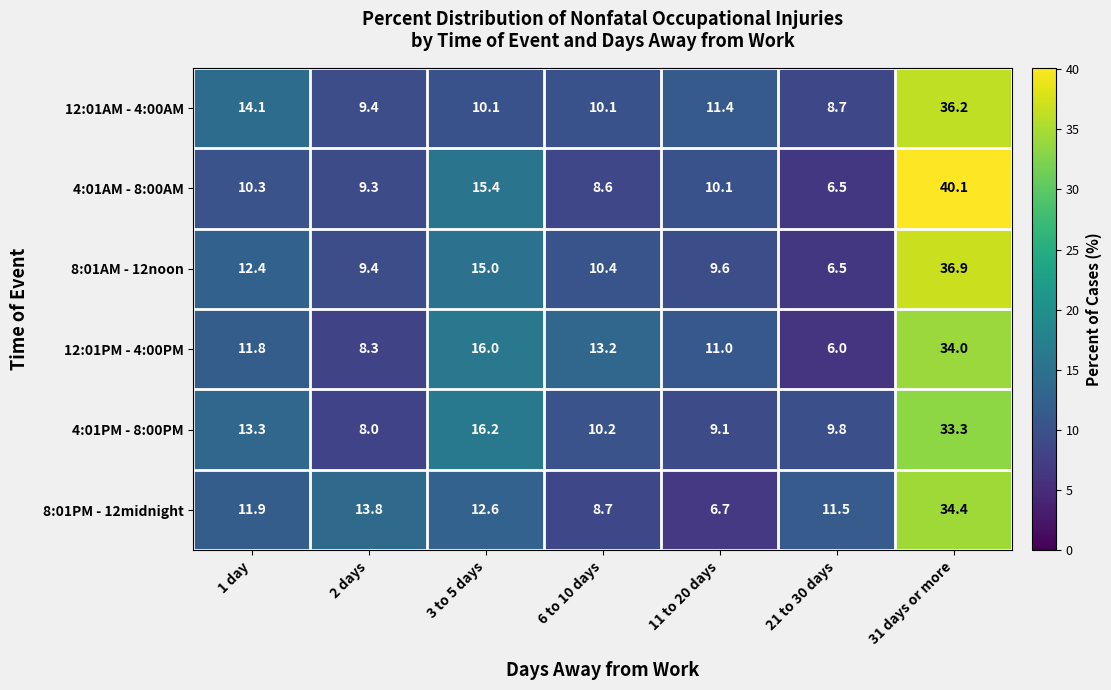

What is the total value across all series at 31 days or more?

214.9